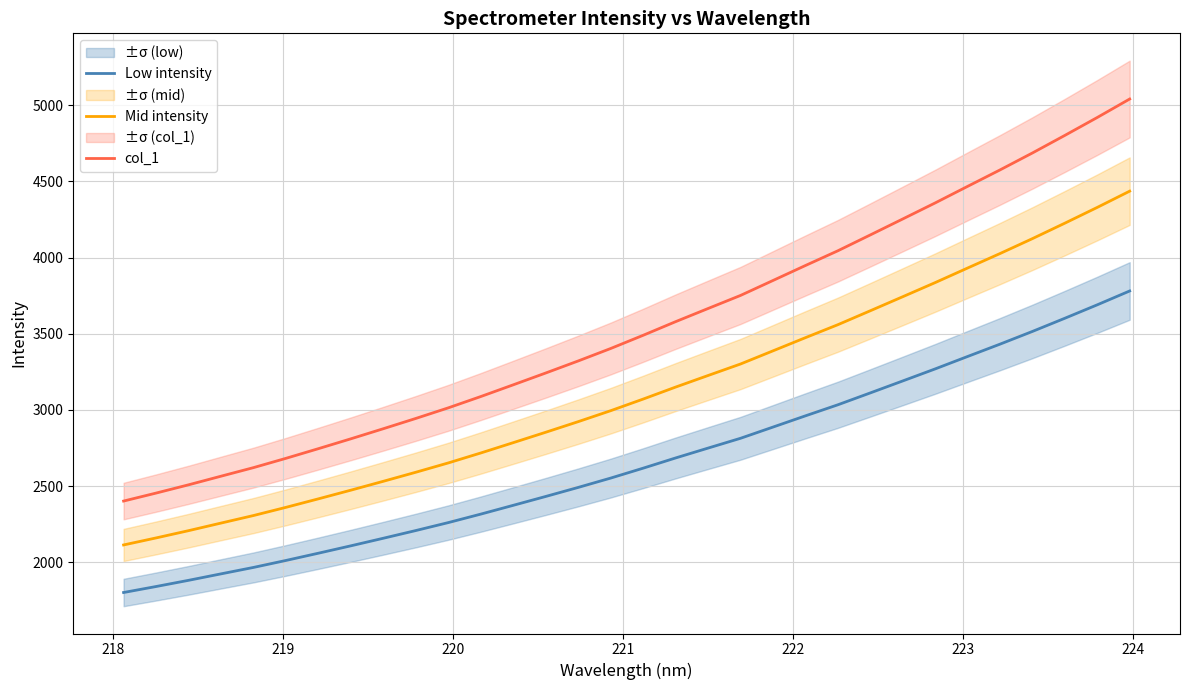

What is the maximum value for Low intensity?

3780.5